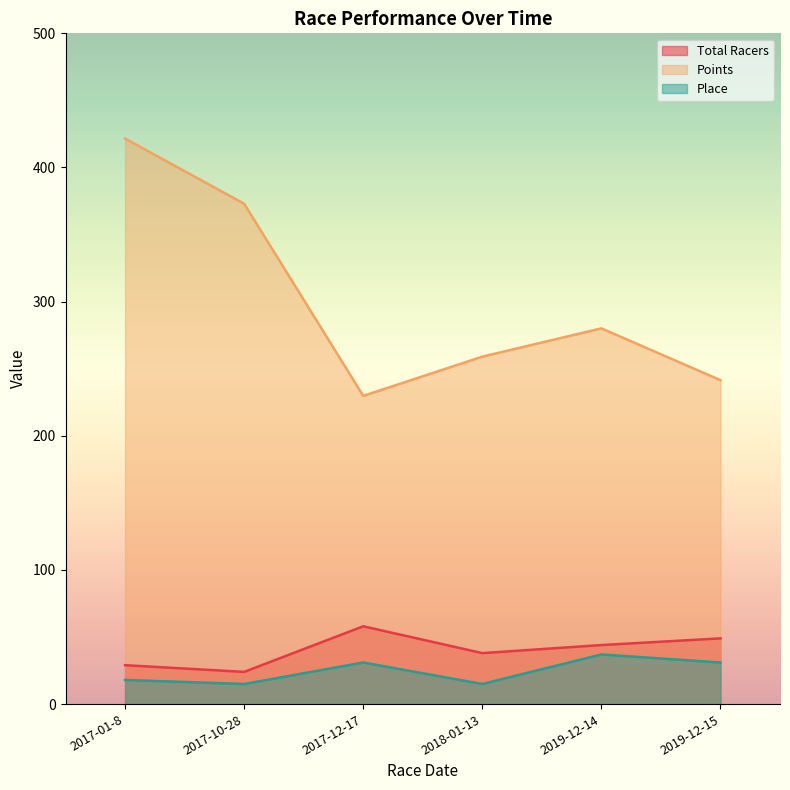

What are all the series names shown in the legend?

Total Racers, Points, Place